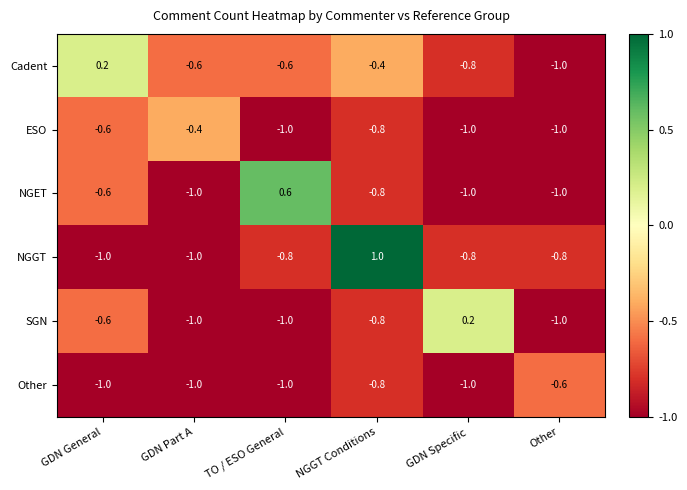

What is the sum of the Other values at GDN Part A and Other?

-1.6